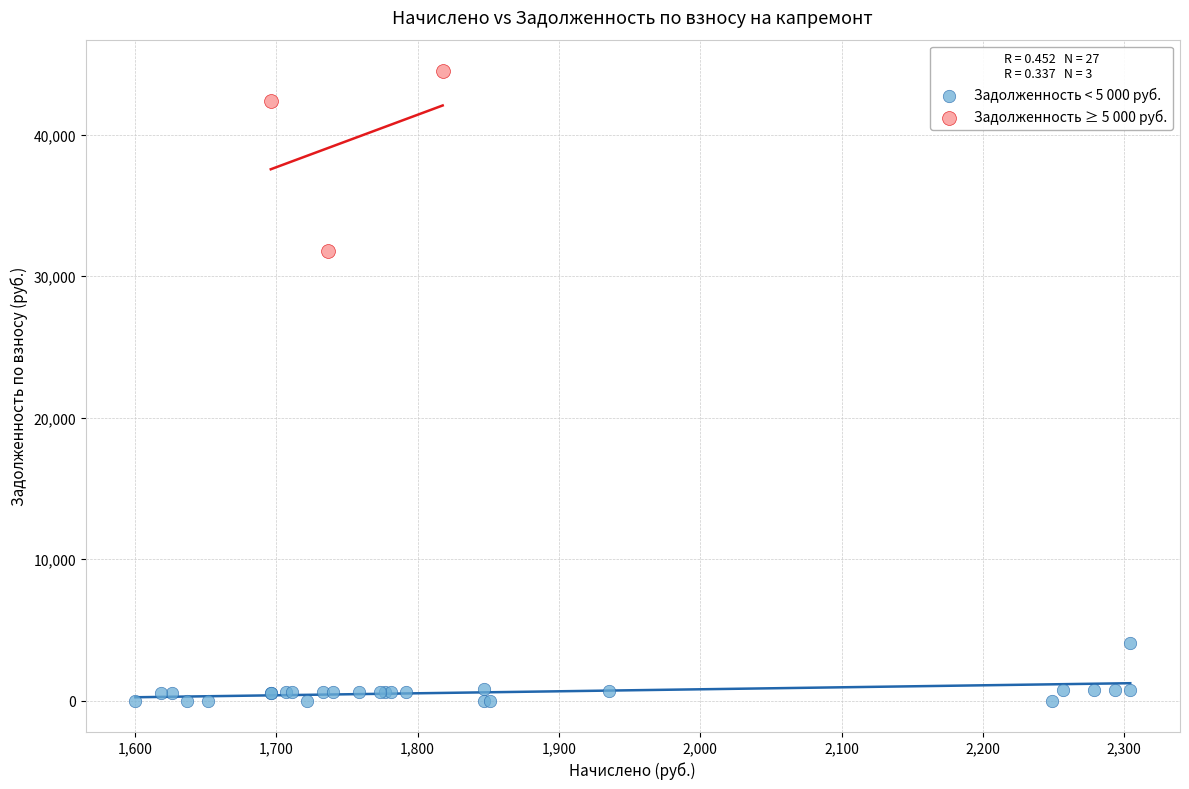

Which series reaches the maximum Y coordinate?

Задолженность ≥ 5 000 руб.